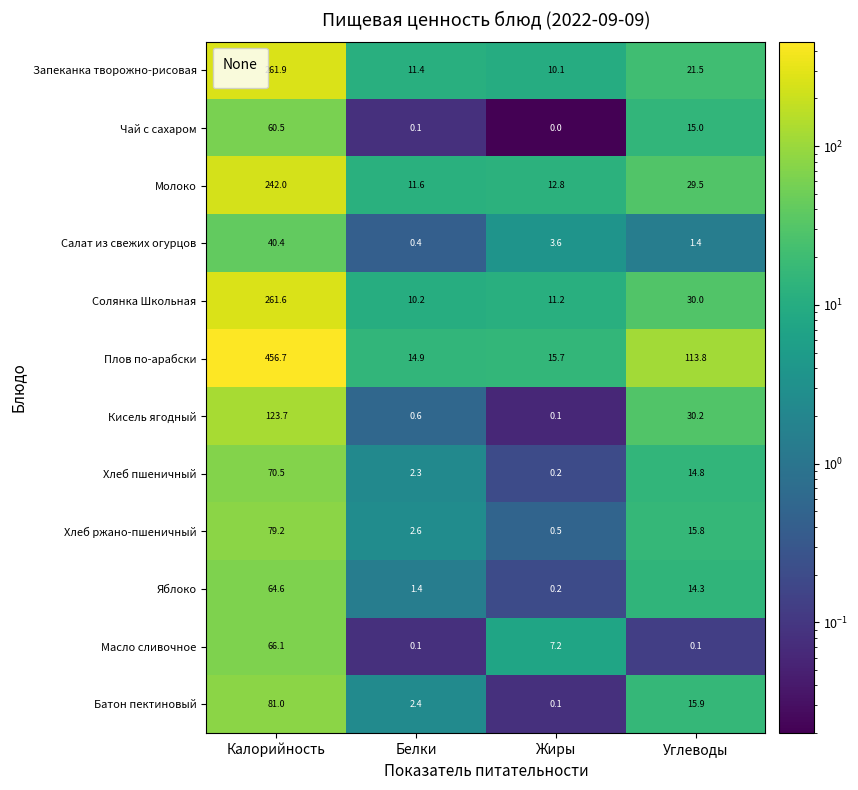

At which label is Масло сливочное closest to 33?

Жиры